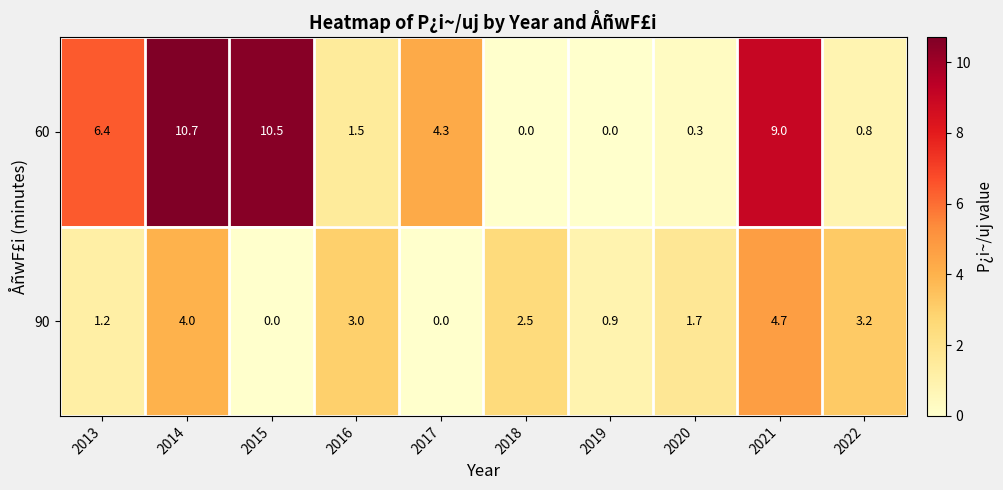

Reading left to right, list all the values displayed in this chart.

60: 6.4	10.7	10.5	1.5	4.3	0.0	0.0	0.3	9.0	0.8
90: 1.2	4.0	0.0	3.0	0.0	2.5	0.9	1.7	4.7	3.2